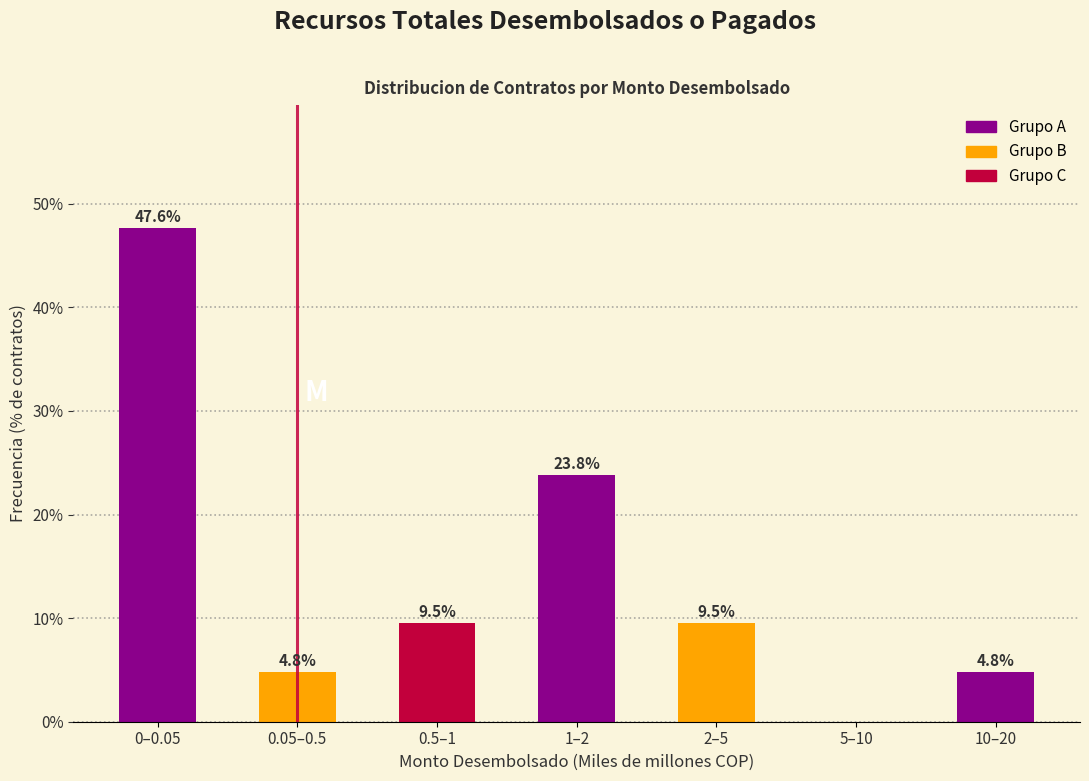

Reading left to right, extract all data points from this chart.

0–0.05=47.6	0.05–0.5=4.8	0.5–1=9.5	1–2=23.8	2–5=9.5	5–10=0.0	10–20=4.8